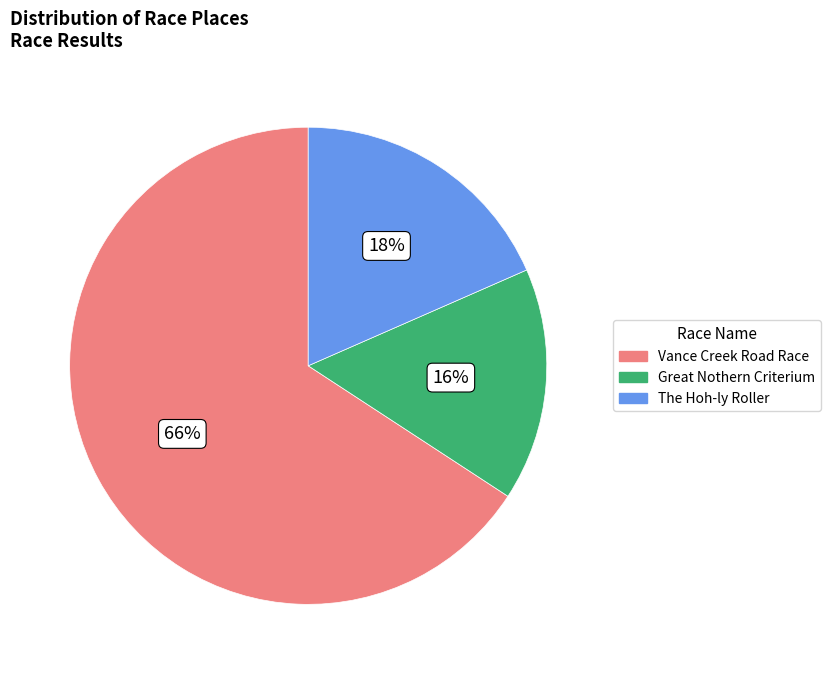

Combined, do Great Nothern Criterium and Vance Creek Road Race account for over 50%?

Yes